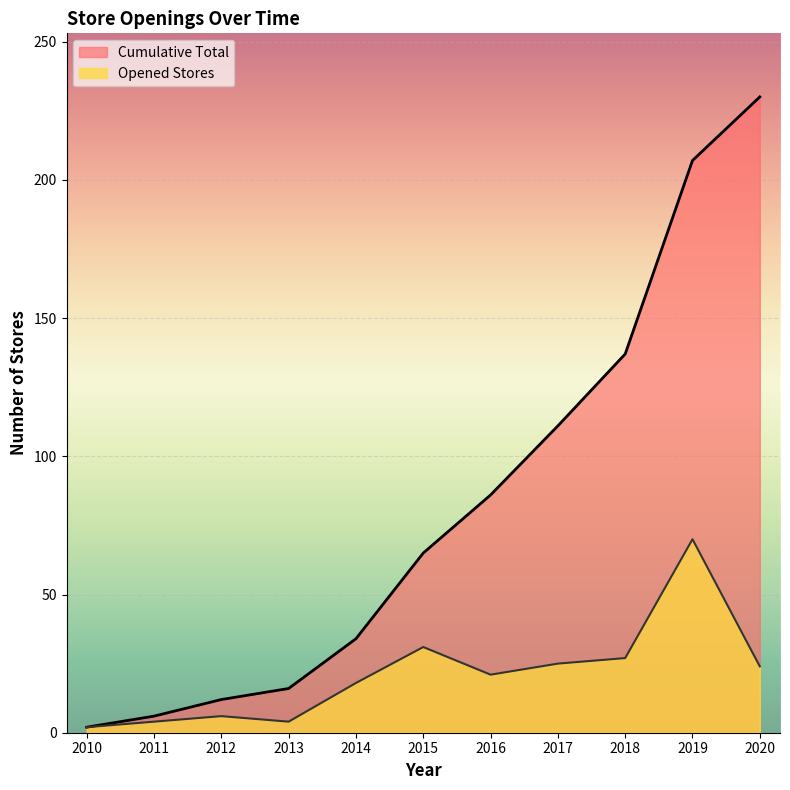

At which category does the chart reach its peak across all series?

2020